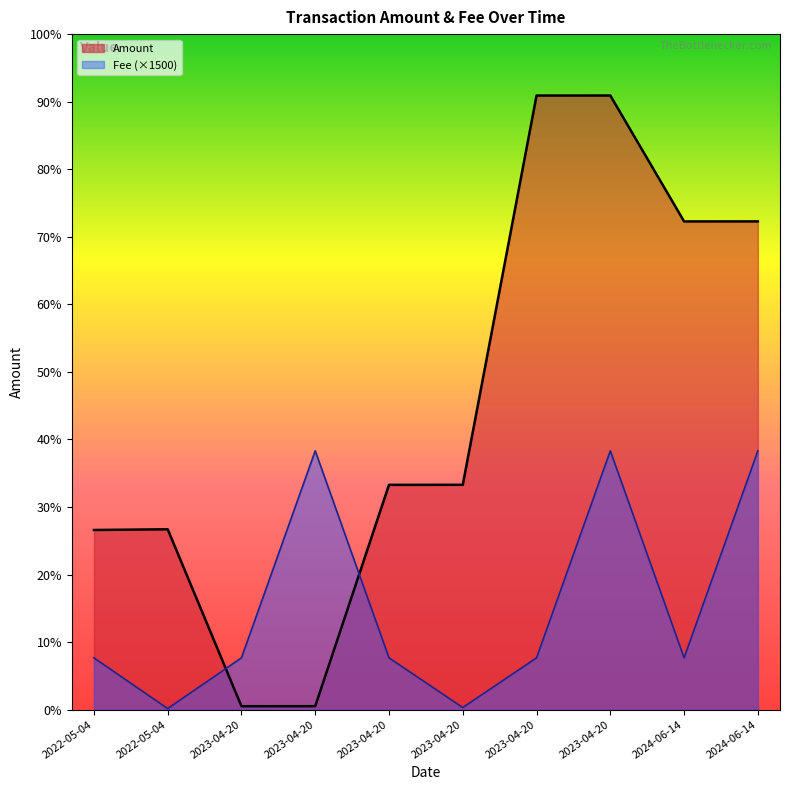

Which has a higher value, 2023-04-20 or 2024-06-14?

2023-04-20